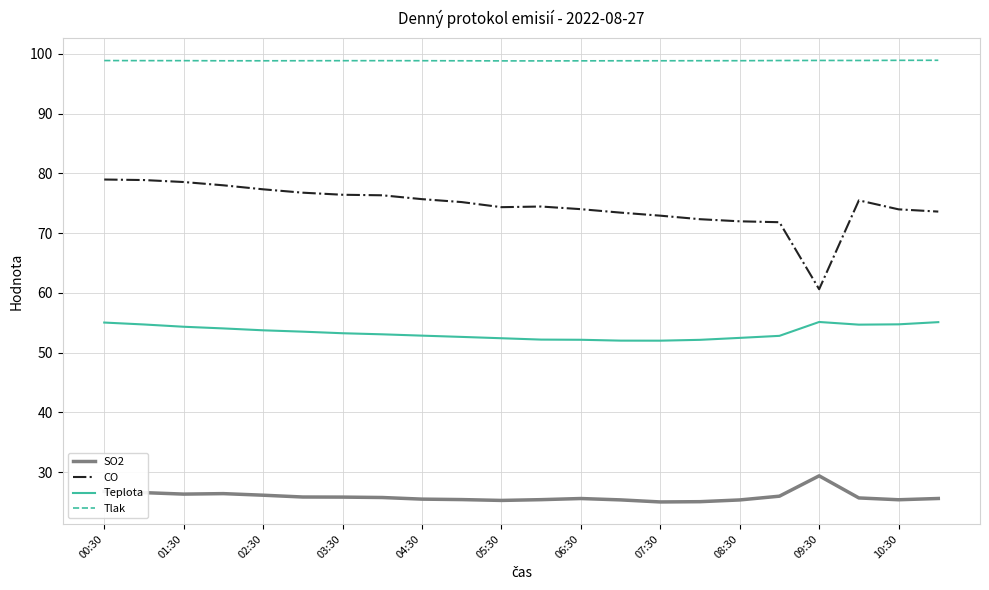

What is the highest value of the CO series?

79.0